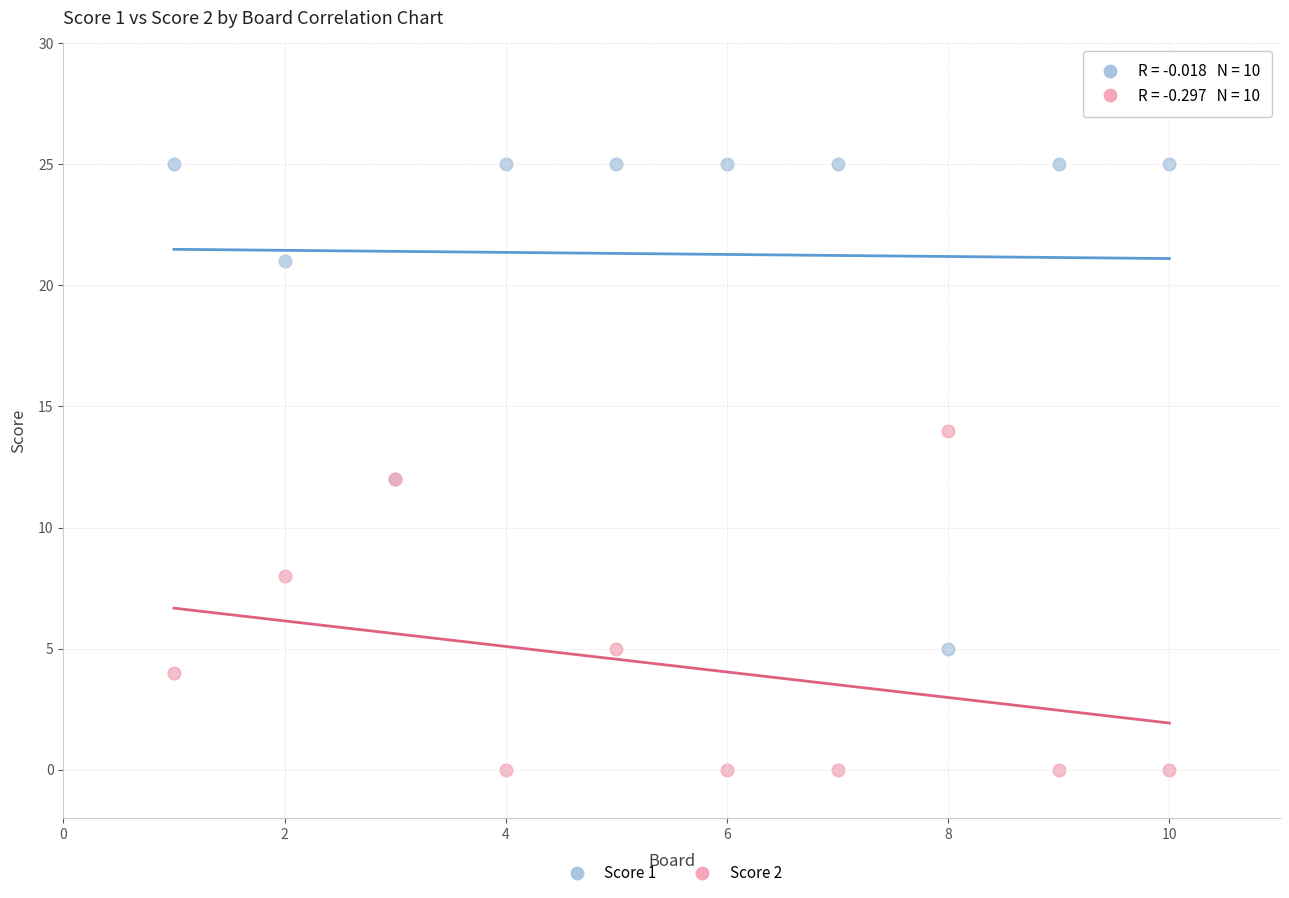

Which series has the largest Y range (max minus min)?

Score 1